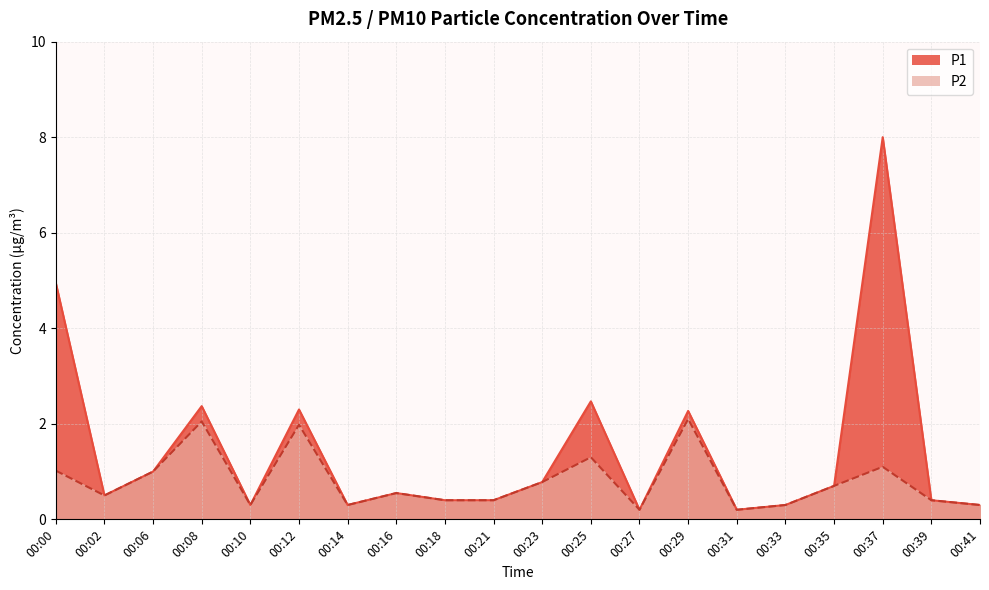

True or false: P1 has more than 1 points higher than both neighbors.

True